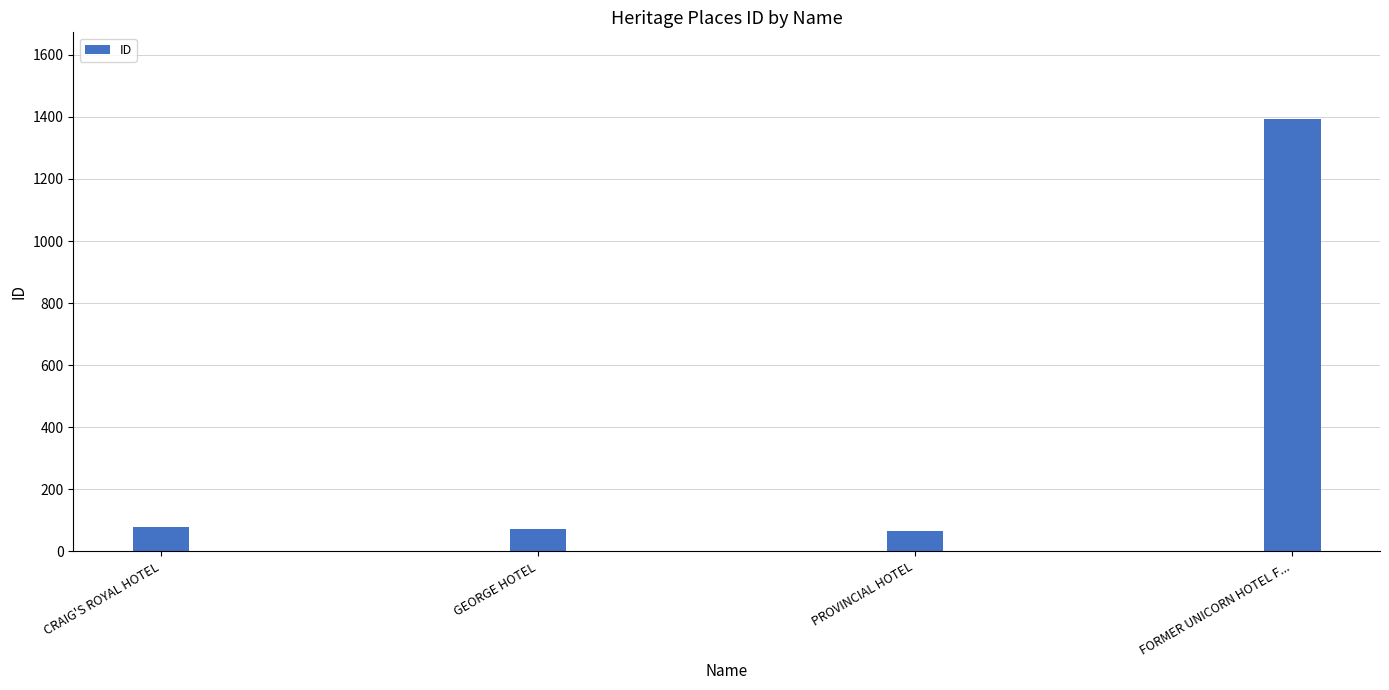

True or false: the data shows 129 at GEORGE HOTEL.

False